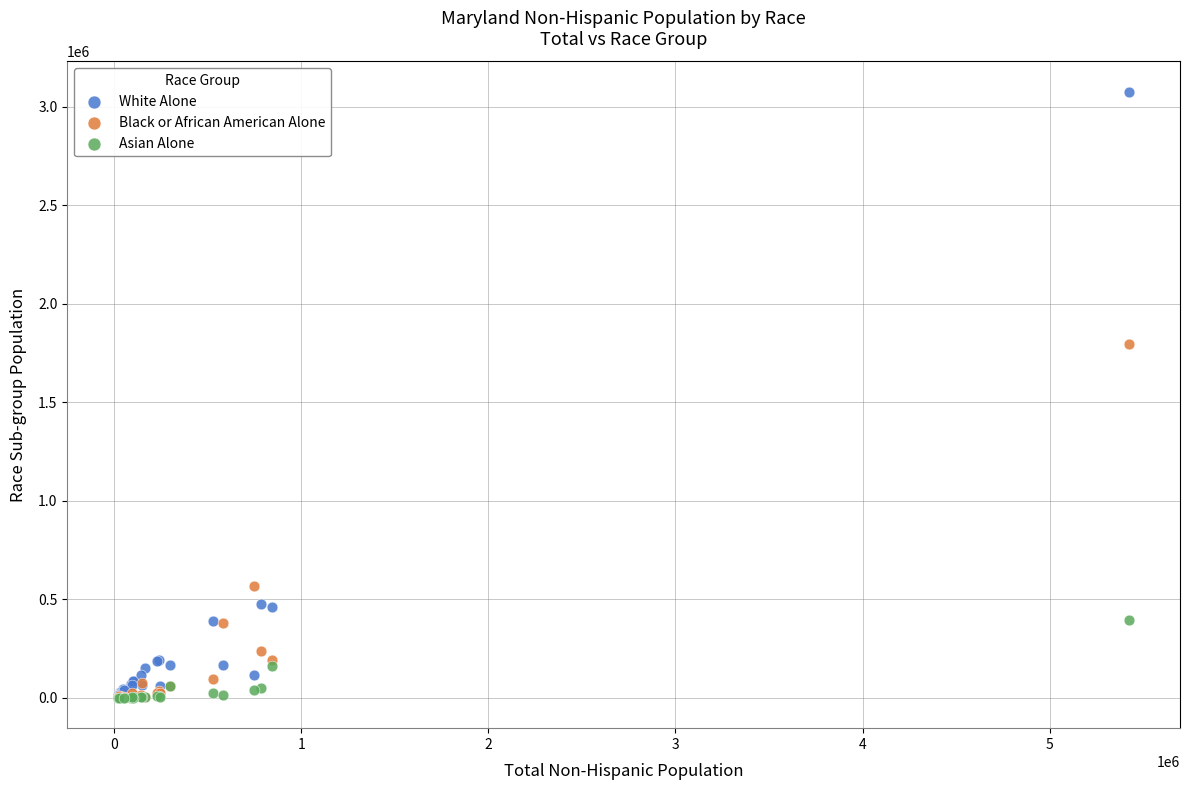

Across all series, what Y value is closest to 1537639?

1794720